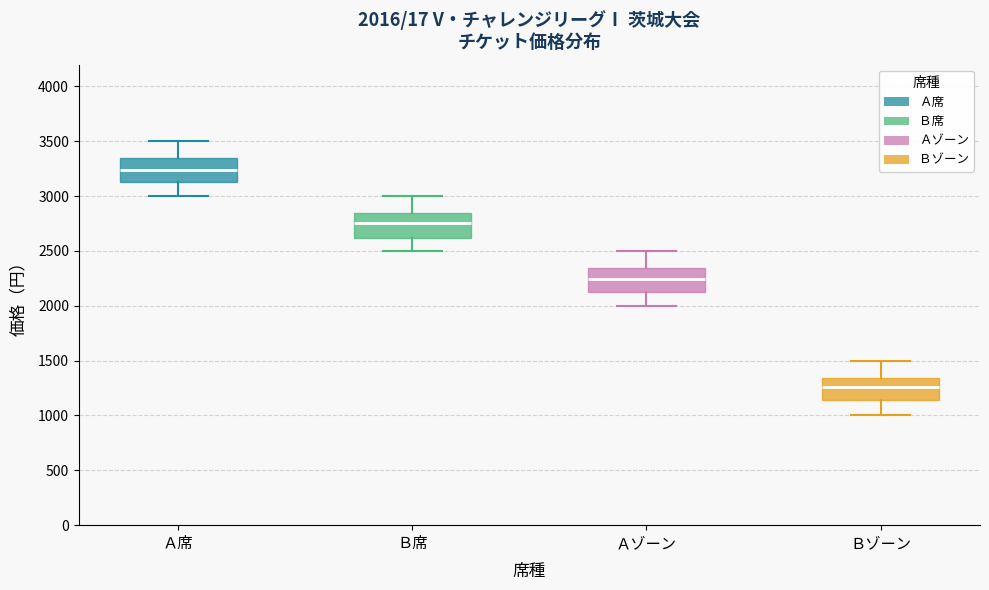

Which box has the highest median line?

Ａ席